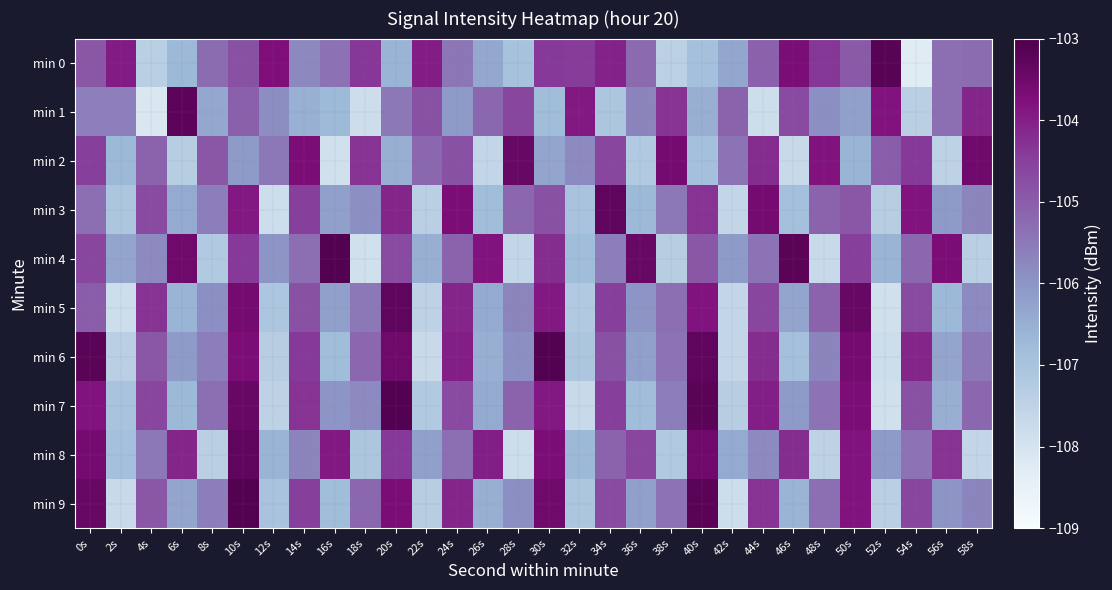

Reading left to right, extract all data points from this chart.

min 0: 0s=-104.9	2s=-103.9	4s=-107.4	6s=-106.7	8s=-105.3	10s=-104.8	12s=-103.7	14s=-105.8	16s=-105.4	18s=-104.4	20s=-106.6	22s=-104.0	24s=-105.5	26s=-106.4	28s=-107.0	30s=-104.4	32s=-104.5	34s=-104.1	36s=-105.2	38s=-107.4	40s=-106.9	42s=-106.3	44s=-105.1	46s=-103.7	48s=-104.3	50s=-105.0	52s=-103.2	54s=-108.3	56s=-105.3	58s=-105.3
min 1: 0s=-105.6	2s=-105.6	4s=-108.1	6s=-103.2	8s=-106.3	10s=-105.1	12s=-105.8	14s=-106.5	16s=-106.7	18s=-107.8	20s=-105.5	22s=-104.8	24s=-106.1	26s=-105.2	28s=-104.6	30s=-106.8	32s=-103.9	34s=-107.1	36s=-105.7	38s=-104.3	40s=-106.5	42s=-105.1	44s=-107.8	46s=-104.7	48s=-105.9	50s=-106.2	52s=-103.8	54s=-107.4	56s=-105.3	58s=-104.1
min 2: 0s=-104.5	2s=-106.7	4s=-105.1	6s=-107.3	8s=-104.9	10s=-106.1	12s=-105.5	14s=-103.7	16s=-107.9	18s=-104.3	20s=-106.5	22s=-105.2	24s=-104.8	26s=-107.6	28s=-103.4	30s=-106.3	32s=-105.8	34s=-104.6	36s=-107.2	38s=-103.6	40s=-106.9	42s=-105.4	44s=-104.2	46s=-107.7	48s=-103.8	50s=-106.6	52s=-105.0	54s=-104.4	56s=-107.5	58s=-103.5
min 3: 0s=-105.3	2s=-107.1	4s=-104.7	6s=-106.4	8s=-105.6	10s=-103.9	12s=-107.8	14s=-104.5	16s=-106.2	18s=-105.9	20s=-104.1	22s=-107.4	24s=-103.7	26s=-106.8	28s=-105.2	30s=-104.8	32s=-107.0	34s=-103.3	36s=-106.7	38s=-105.5	40s=-104.3	42s=-107.6	44s=-103.6	46s=-106.9	48s=-105.1	50s=-104.9	52s=-107.3	54s=-103.8	56s=-106.1	58s=-105.7
min 4: 0s=-104.6	2s=-106.3	4s=-105.8	6s=-103.5	8s=-107.2	10s=-104.4	12s=-106.0	14s=-105.3	16s=-103.1	18s=-107.9	20s=-104.7	22s=-106.5	24s=-105.1	26s=-103.8	28s=-107.6	30s=-104.2	32s=-106.8	34s=-105.6	36s=-103.4	38s=-107.3	40s=-104.9	42s=-106.1	44s=-105.4	46s=-103.2	48s=-107.7	50s=-104.5	52s=-106.6	54s=-105.2	56s=-103.7	58s=-107.4
min 5: 0s=-105.0	2s=-107.8	4s=-104.3	6s=-106.6	8s=-105.9	10s=-103.6	12s=-107.1	14s=-104.8	16s=-106.2	18s=-105.5	20s=-103.3	22s=-107.5	24s=-104.1	26s=-106.4	28s=-105.7	30s=-103.9	32s=-107.2	34s=-104.5	36s=-106.0	38s=-105.3	40s=-103.8	42s=-107.6	44s=-104.6	46s=-106.3	48s=-105.1	50s=-103.4	52s=-107.9	54s=-104.7	56s=-106.7	58s=-105.8
min 6: 0s=-103.2	2s=-107.4	4s=-104.9	6s=-106.1	8s=-105.6	10s=-103.7	12s=-107.3	14s=-104.4	16s=-106.8	18s=-105.2	20s=-103.5	22s=-107.7	24s=-104.0	26s=-106.5	28s=-105.9	30s=-103.1	32s=-107.1	34s=-104.8	36s=-106.2	38s=-105.4	40s=-103.3	42s=-107.6	44s=-104.2	46s=-106.9	48s=-105.7	50s=-103.6	52s=-107.8	54s=-104.1	56s=-106.3	58s=-105.5
min 7: 0s=-103.8	2s=-107.0	4s=-104.6	6s=-106.7	8s=-105.3	10s=-103.4	12s=-107.5	14s=-104.3	16s=-106.0	18s=-105.8	20s=-103.1	22s=-107.2	24s=-104.7	26s=-106.4	28s=-105.1	30s=-103.9	32s=-107.7	34s=-104.5	36s=-106.8	38s=-105.6	40s=-103.2	42s=-107.3	44s=-104.0	46s=-106.1	48s=-105.4	50s=-103.7	52s=-107.9	54s=-104.8	56s=-106.5	58s=-105.2
min 8: 0s=-103.6	2s=-106.9	4s=-105.5	6s=-104.1	8s=-107.4	10s=-103.3	12s=-106.6	14s=-105.7	16s=-103.9	18s=-107.1	20s=-104.4	22s=-106.2	24s=-105.3	26s=-104.0	28s=-107.8	30s=-103.7	32s=-106.7	34s=-105.1	36s=-104.6	38s=-107.2	40s=-103.5	42s=-106.4	44s=-105.8	46s=-104.2	48s=-107.5	50s=-103.8	52s=-106.1	54s=-105.4	56s=-104.3	58s=-107.6
min 9: 0s=-103.4	2s=-107.7	4s=-104.9	6s=-106.3	8s=-105.6	10s=-103.1	12s=-107.0	14s=-104.5	16s=-106.8	18s=-105.2	20s=-103.7	22s=-107.3	24s=-104.1	26s=-106.5	28s=-105.9	30s=-103.5	32s=-107.1	34s=-104.7	36s=-106.2	38s=-105.4	40s=-103.2	42s=-107.8	44s=-104.3	46s=-106.6	48s=-105.3	50s=-103.8	52s=-107.4	54s=-104.6	56s=-106.0	58s=-105.7